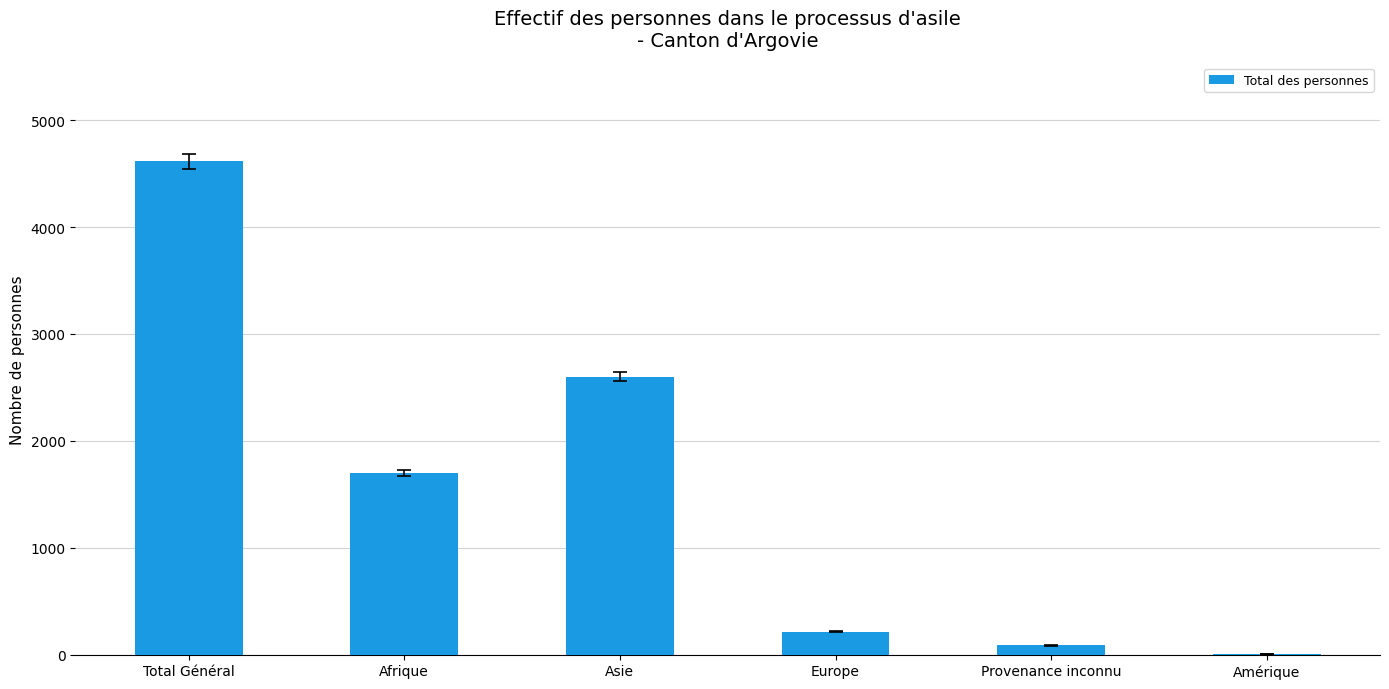

Which category has the highest value across all series?

Total Général